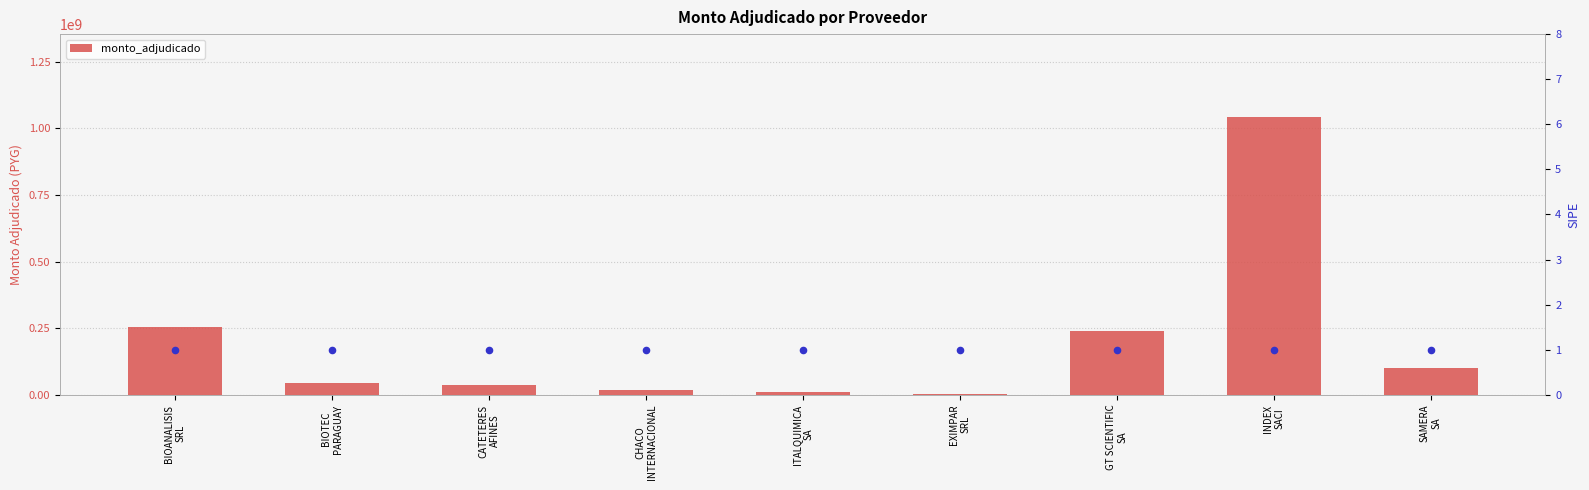

Which has a higher value, GT SCIENTIFIC
SA or CATETERES
AFINES?

GT SCIENTIFIC
SA